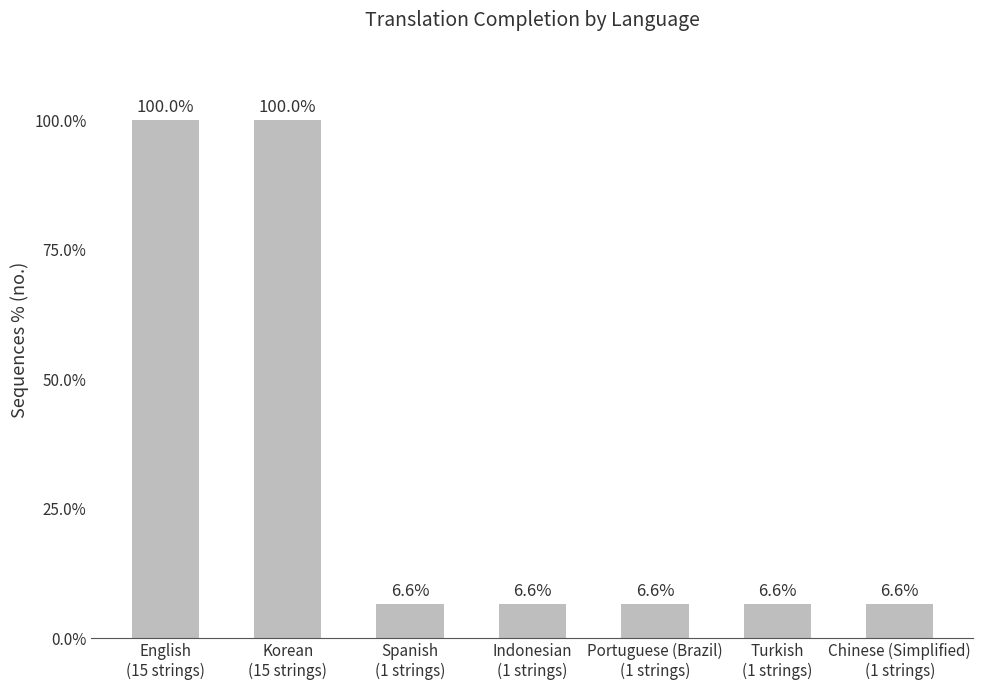

What is the smallest value displayed?

6.6